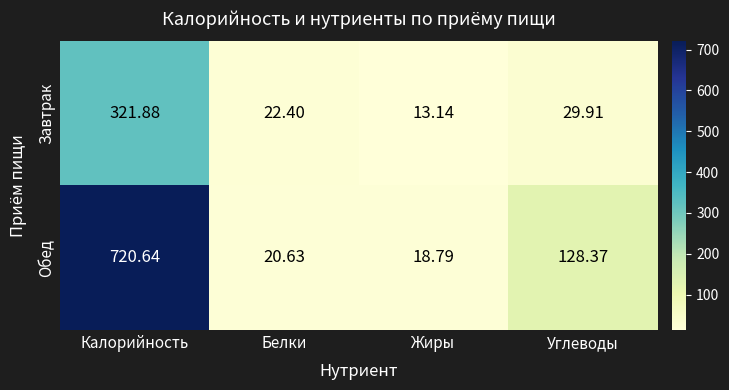

At Белки, list the series in order from smallest to largest.

Обед, Завтрак